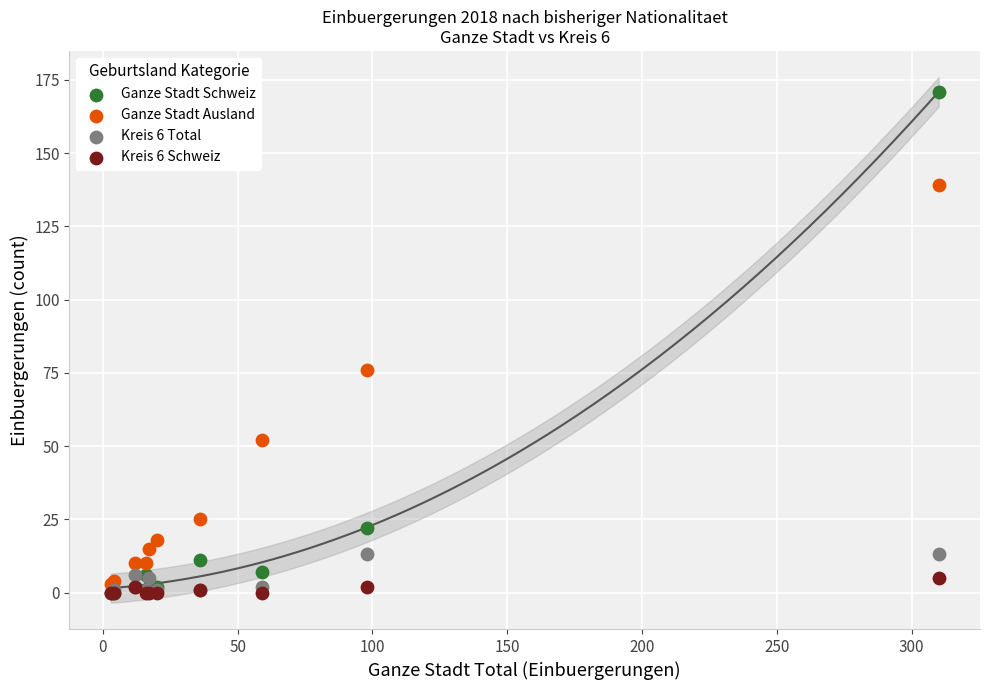

In the Ganze Stadt Schweiz series, what Y value is closest to 85?

22